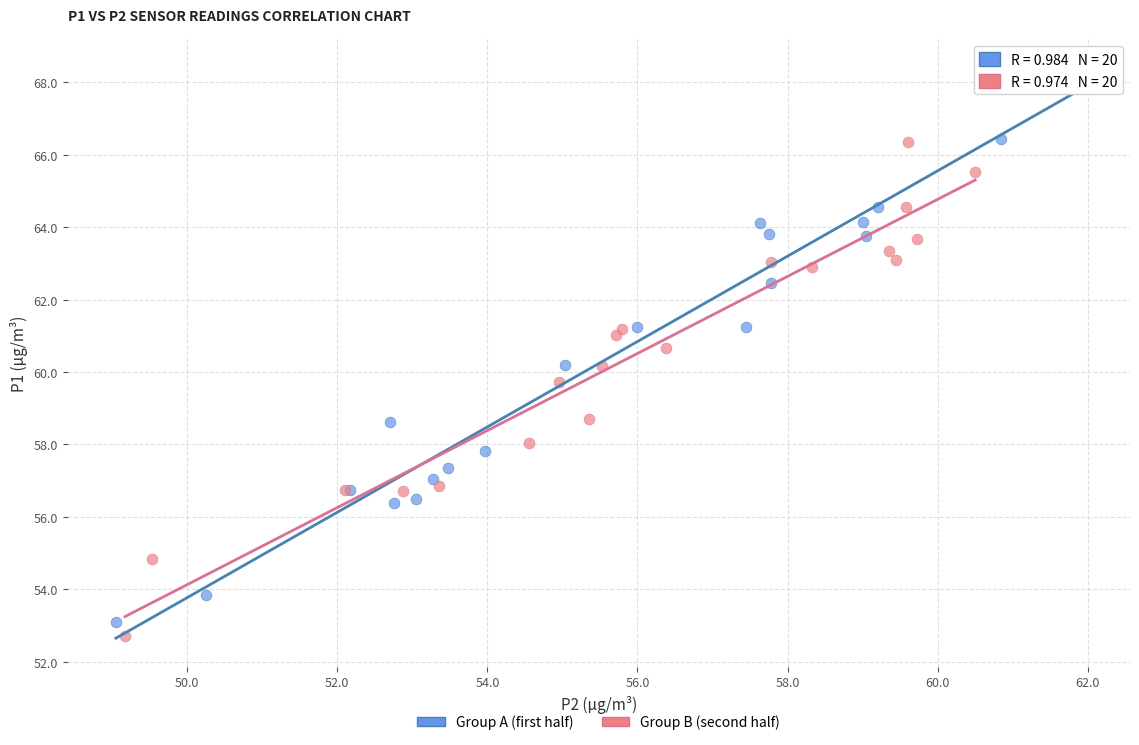

Which series contains the highest Y value?

Group A (first half)